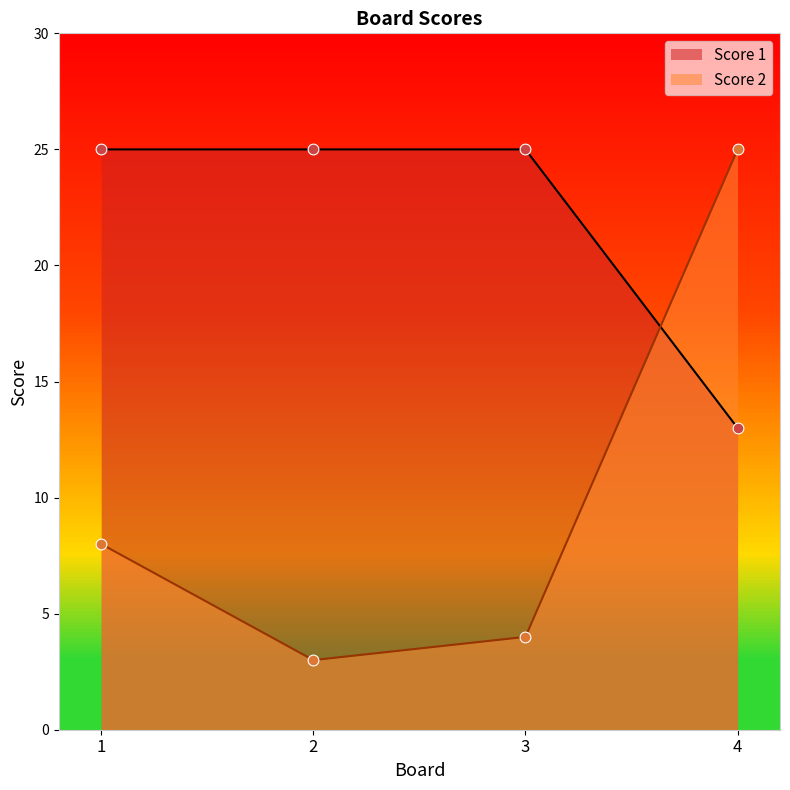

Which series reaches the maximum Y coordinate?

Score 1